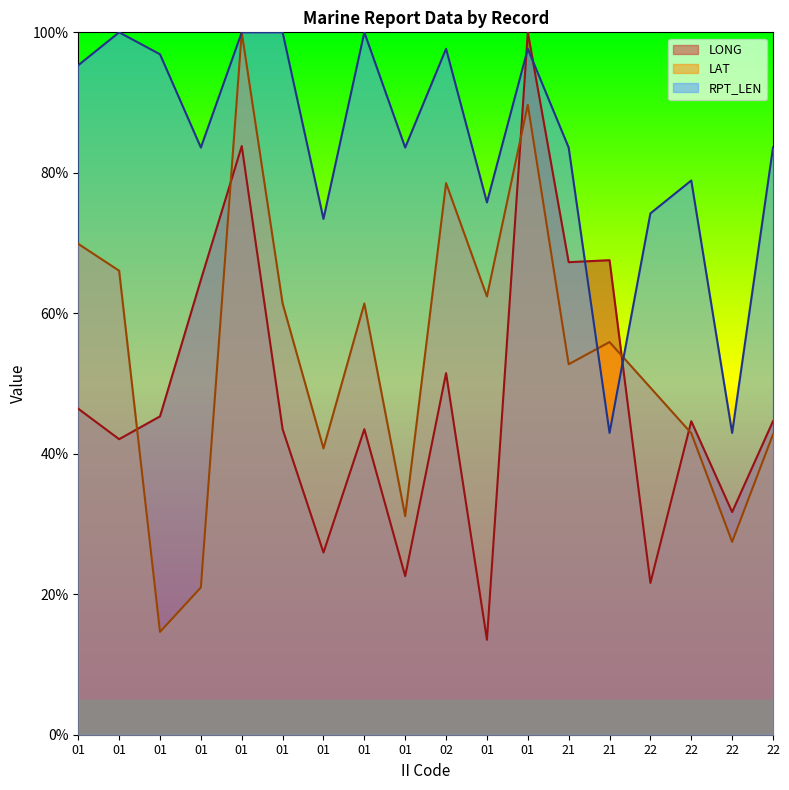

How many categories are shown in the chart?

18